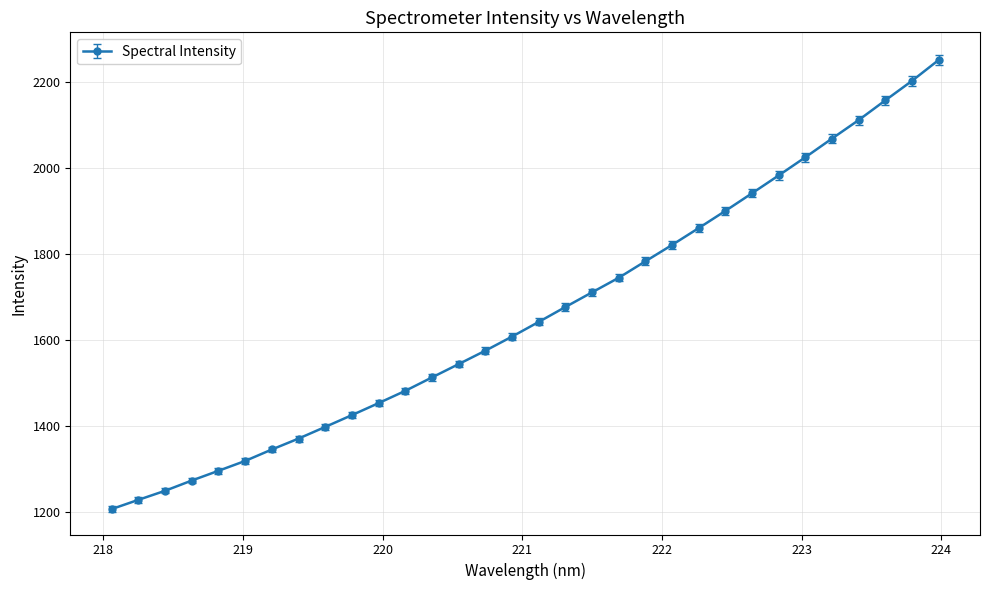

What is the smallest value displayed?

1206.1